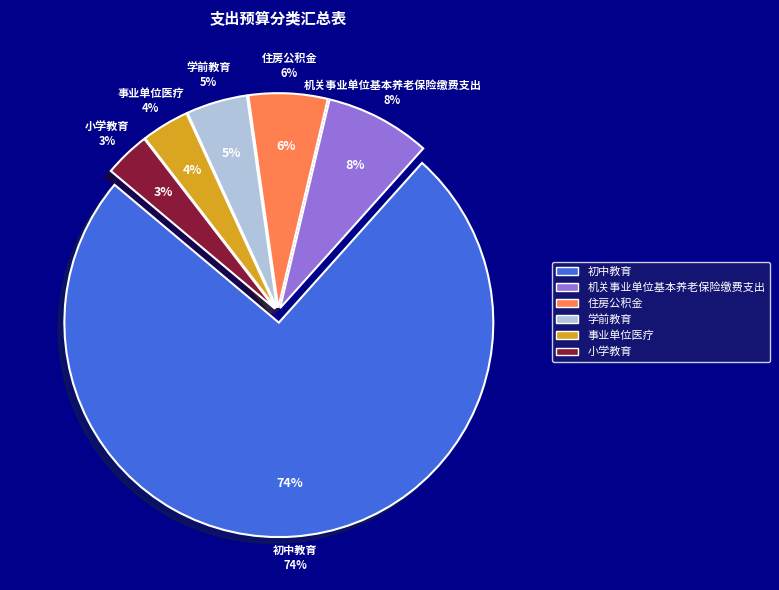

Which slice represents more than half of the pie?

初中教育